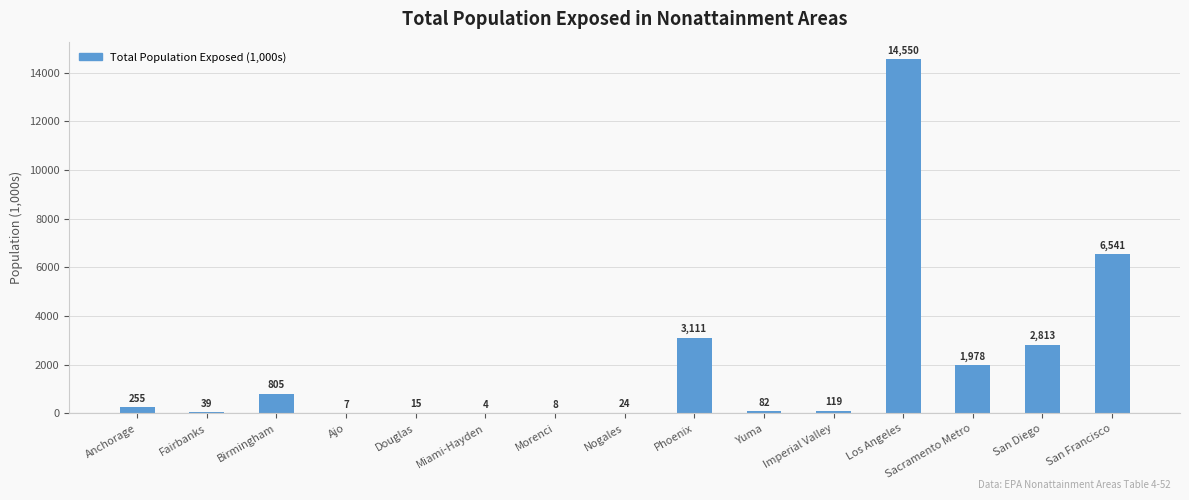

At which category does the chart reach its peak across all series?

Los Angeles